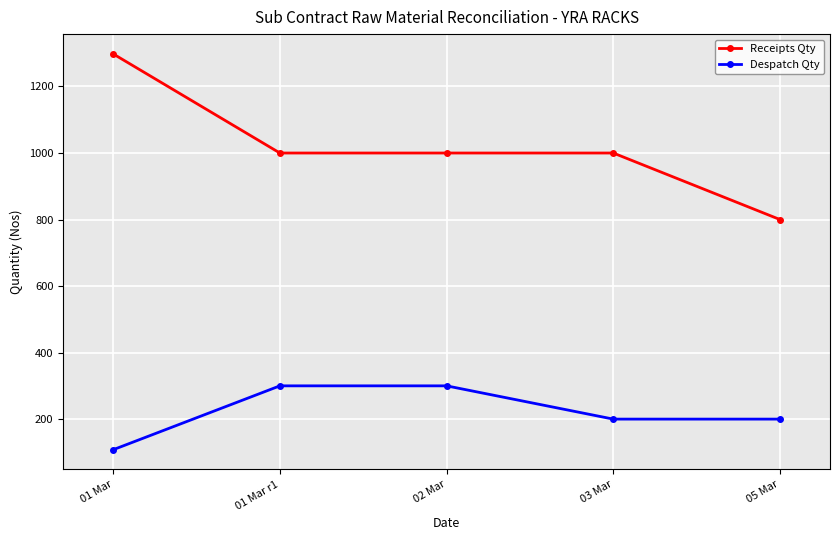

List the series in order of their peak value, lowest first.

Despatch Qty, Receipts Qty